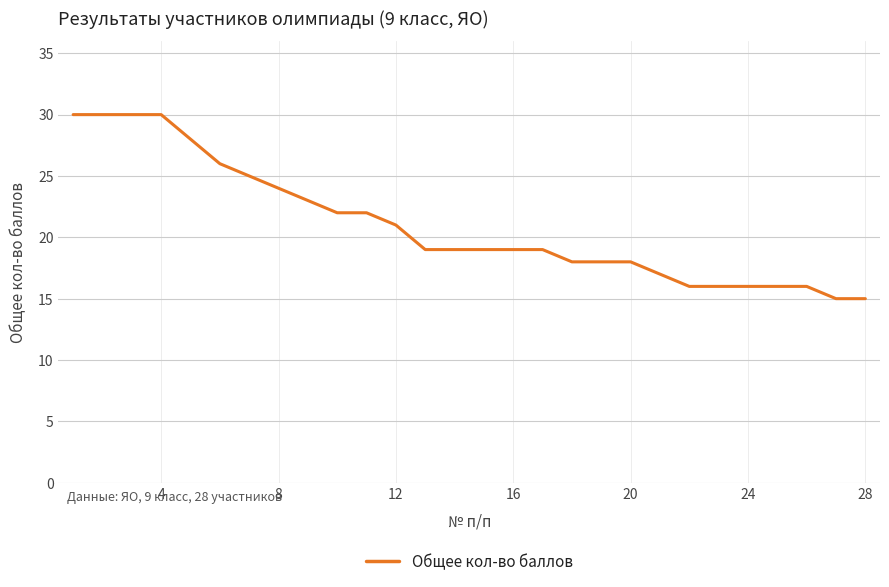

What is the greatest value displayed?

30